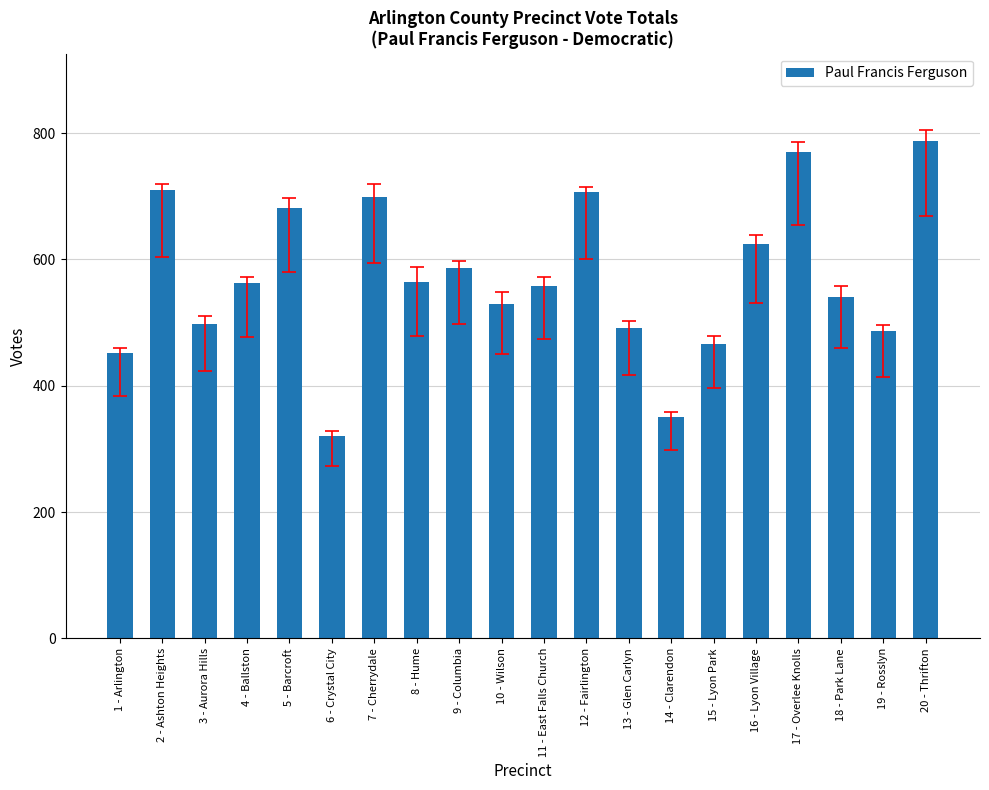

Approximately how many times larger is the value at 10 - Wilson compared to 16 - Lyon Village?

0.8